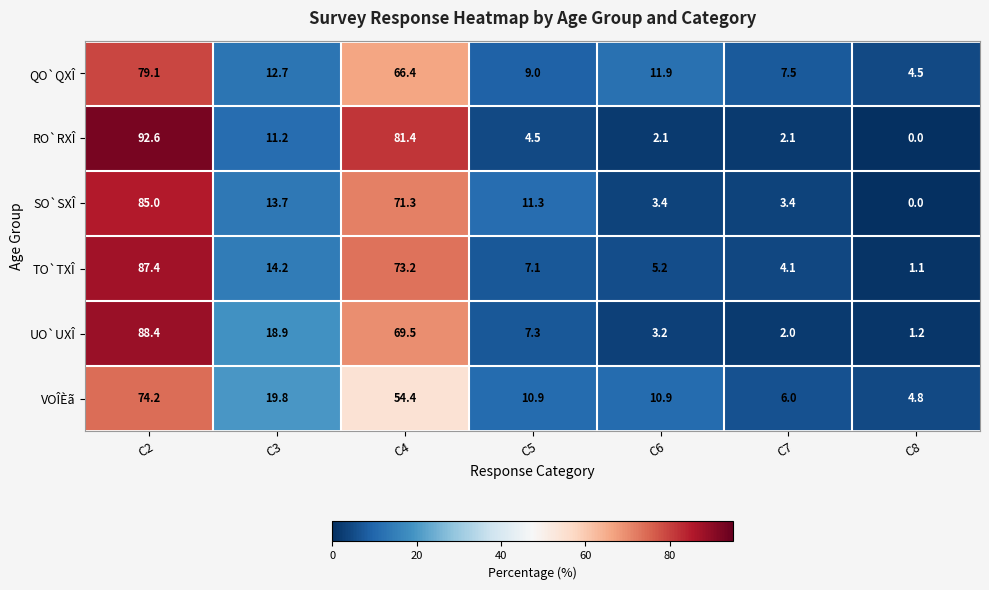

Between C3 and C8, which series saw the biggest shift?

UO`UXÎ